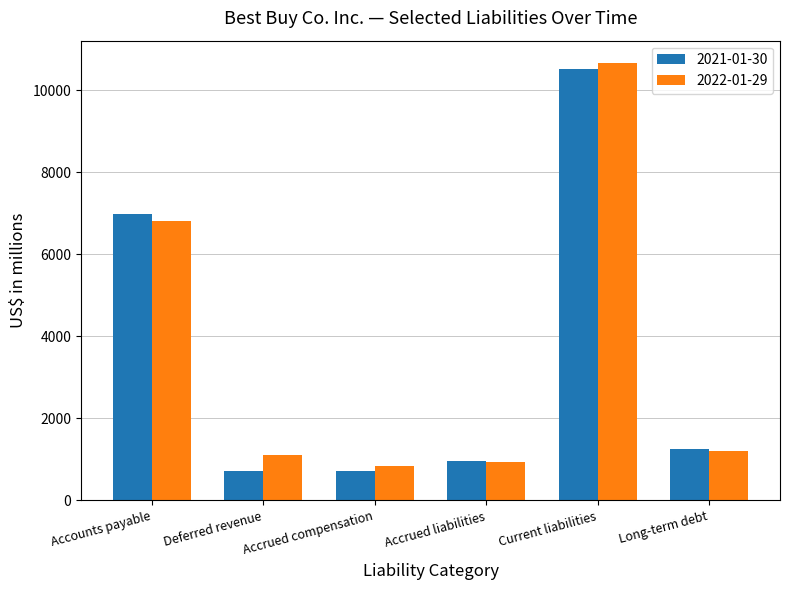

Which series changed the most between Accounts payable and Accrued compensation?

2021-01-30